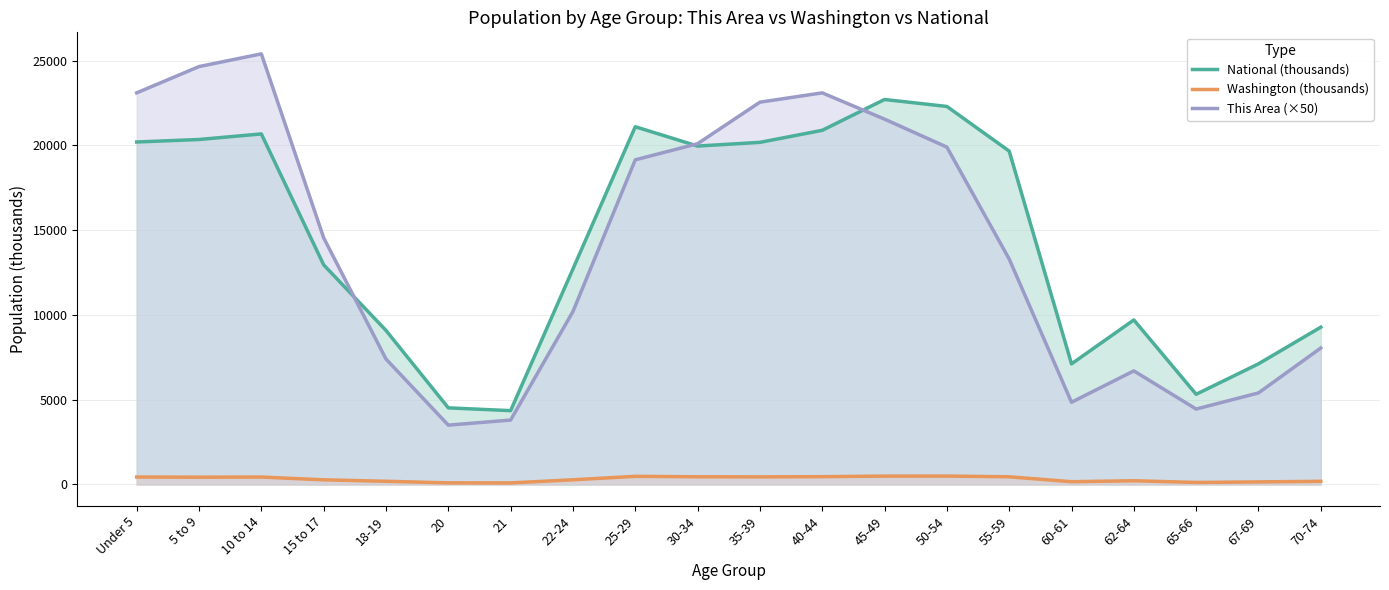

What position from the left is 10 to 14?

3